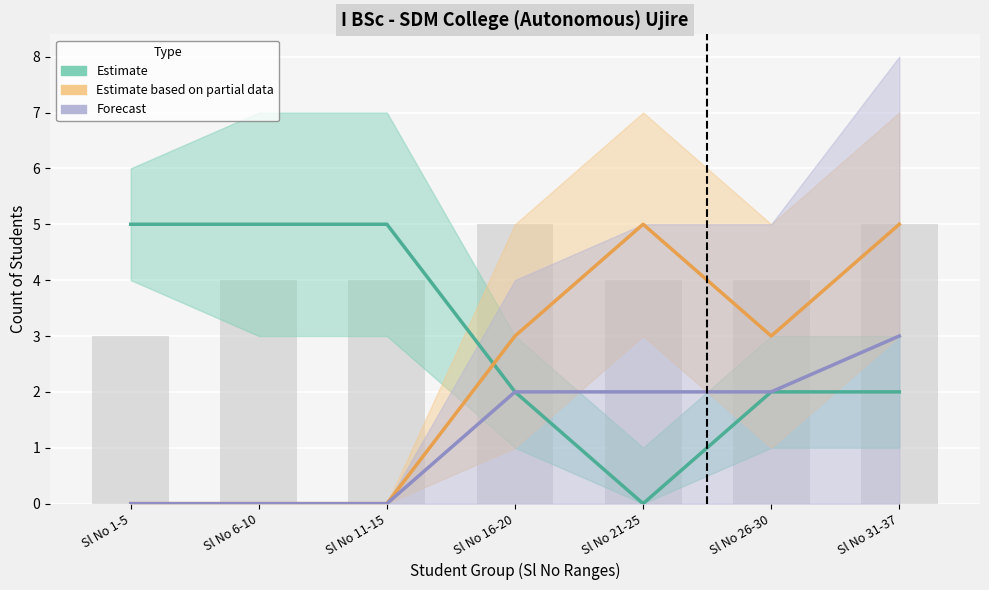

The Forecast (BIO-TECH) series shows 1 at Sl No 21-25. True or false?

False